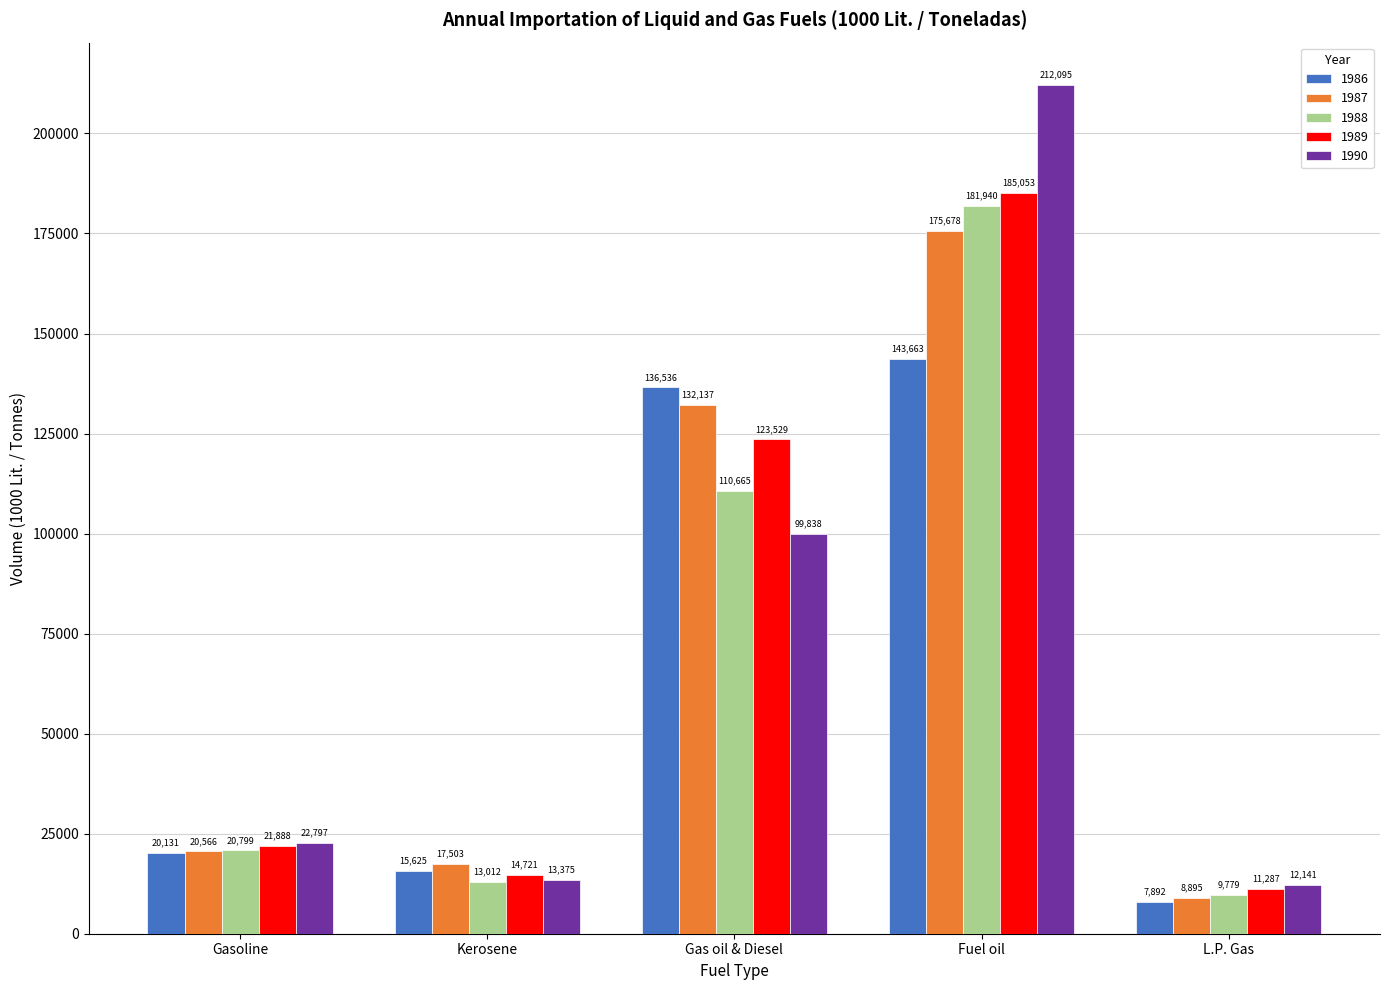

Reading left to right, extract all data points from this chart.

1986: Gasoline=20131	Kerosene=15625	Gas oil & Diesel=136536	Fuel oil=143663	L.P. Gas=7892
1987: Gasoline=20566	Kerosene=17503	Gas oil & Diesel=132137	Fuel oil=175678	L.P. Gas=8895
1988: Gasoline=20799	Kerosene=13012	Gas oil & Diesel=110665	Fuel oil=181940	L.P. Gas=9779
1989: Gasoline=21888	Kerosene=14721	Gas oil & Diesel=123529	Fuel oil=185053	L.P. Gas=11287
1990: Gasoline=22797	Kerosene=13375	Gas oil & Diesel=99838	Fuel oil=212095	L.P. Gas=12141